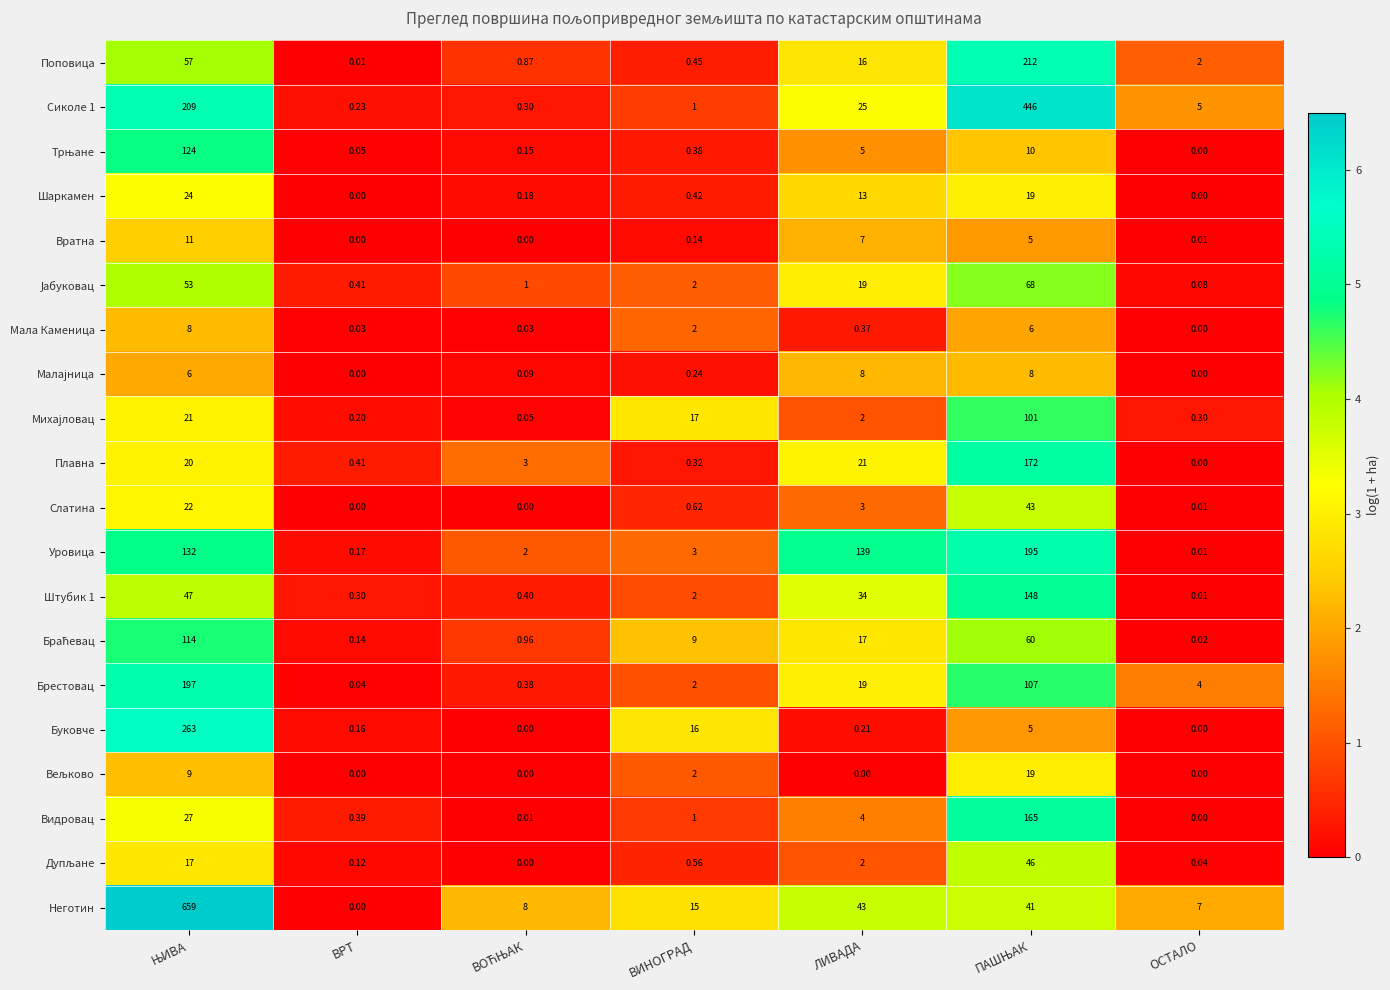

At how many categories does at least one series exceed 5?

6